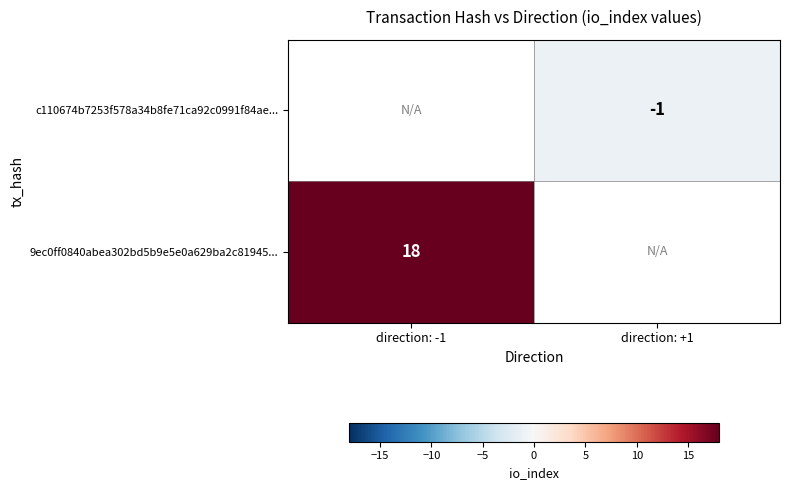

True or false: c110674b7253f578a34b8fe71ca92c0991f84ae... has a value of -1 at direction: +1.

True